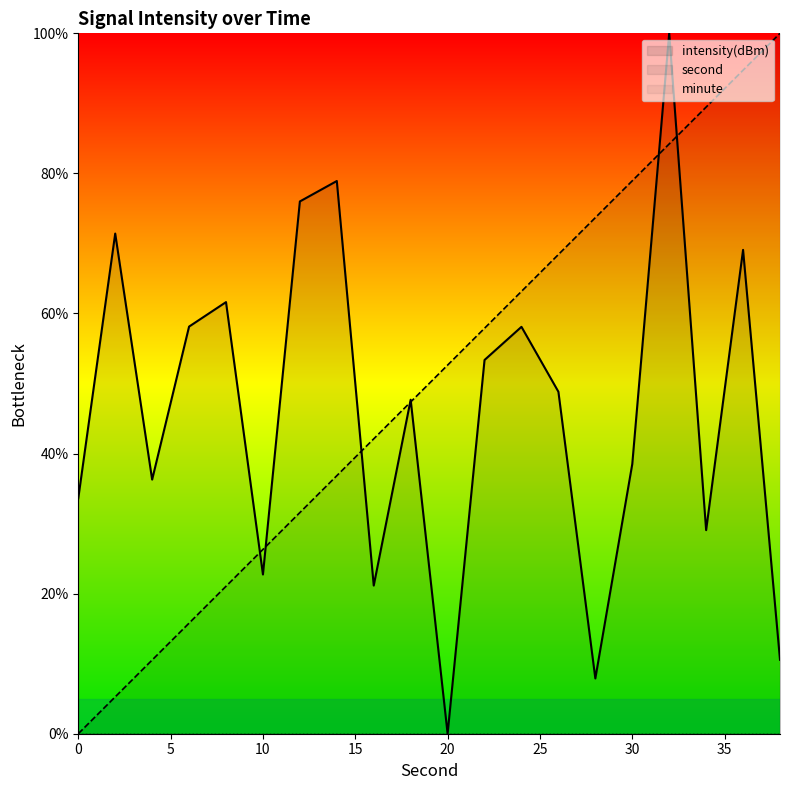

How many interior local peaks does the intensity(dBm) series have?

7